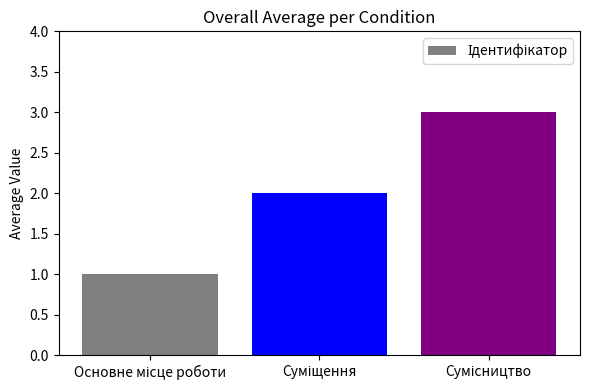

Count the values in the range 1 to 3.

3